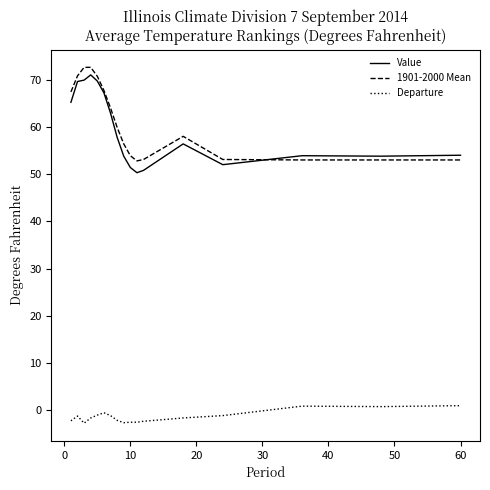

True or false: Departure and 1901-2000 Mean intersect in this chart.

False